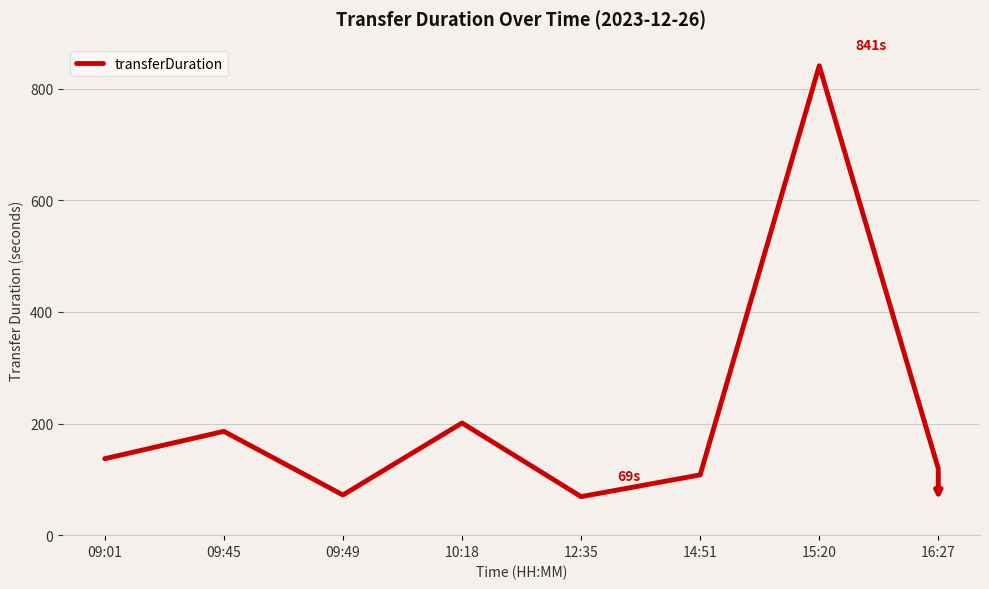

The chart shows a value of 43 at 09:45. True or false?

False